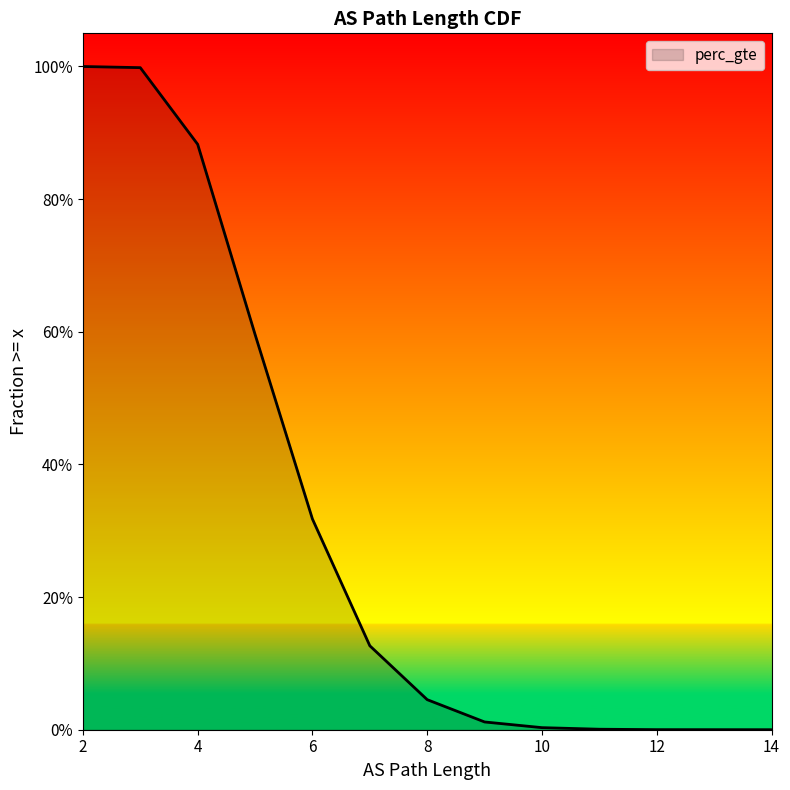

How many values are above zero?

13